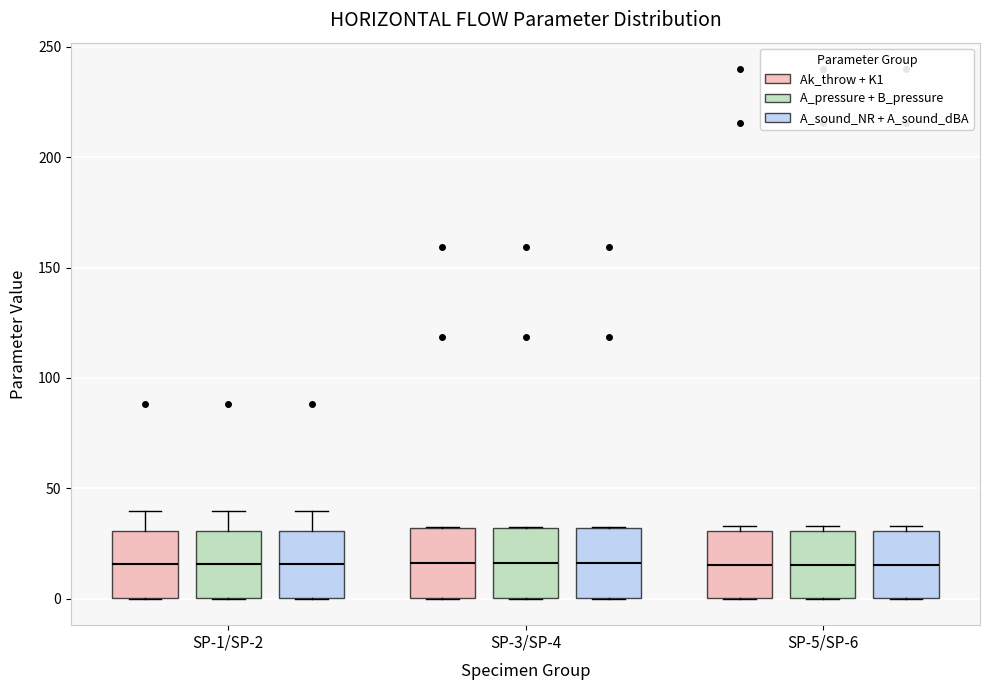

Where does the median line of the box for SP-5/SP-6 (Ak_throw + K1) sit on the y-axis? The values are not printed on the chart, so give them approximately, as read against the axis.

15